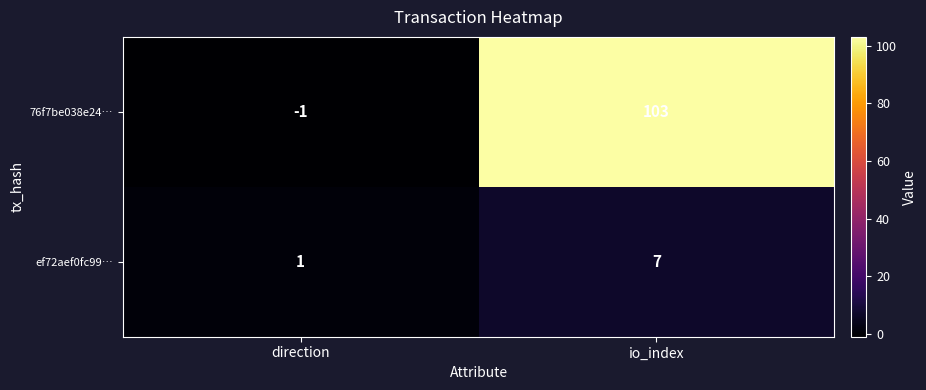

Reading left to right, transcribe all the data shown in this chart.

76f7be038e24…: direction=-1	io_index=103
ef72aef0fc99…: direction=1	io_index=7